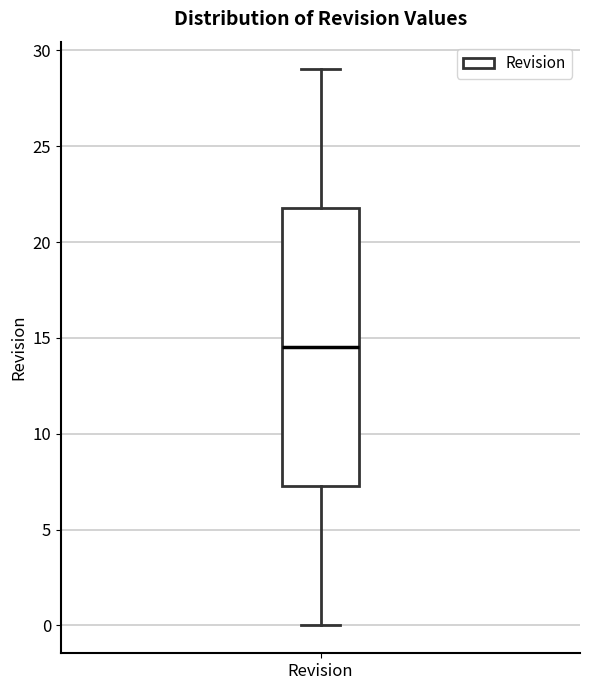

Read this box plot against the y-axis: the position of the median line, the range covered by the box, and the ends of both whiskers. The values are not printed on the chart, so give them approximately, as read against the axis.

median 14.5, box 7.5 to 22.0, whiskers 0.0 to 29.0